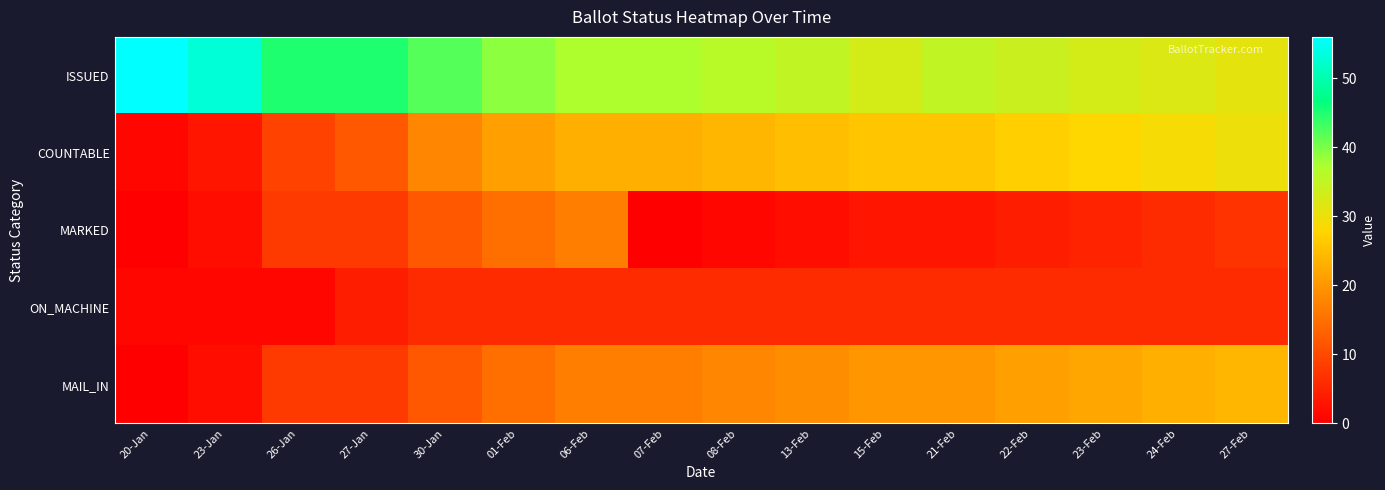

What is the greatest value displayed?

56